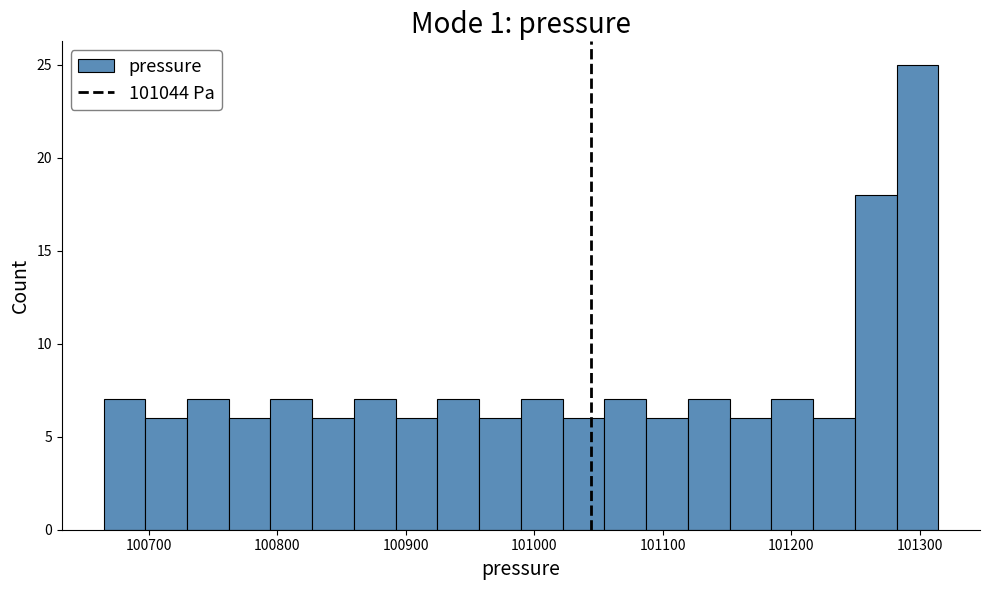

Read against the x-axis, roughly where is the centre of the tallest bar?

101300